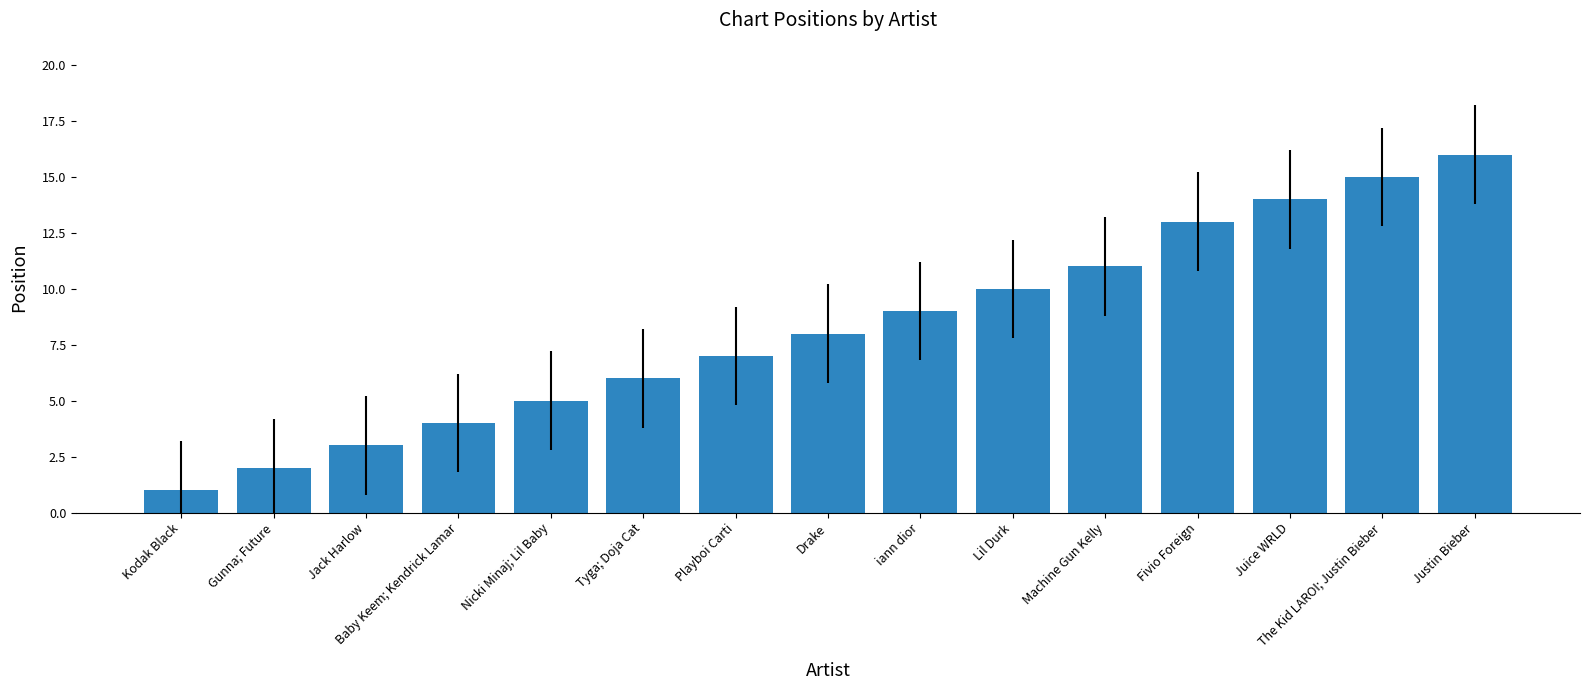

Between Baby Keem; Kendrick Lamar and The Kid LAROI; Justin Bieber, which is larger?

The Kid LAROI; Justin Bieber